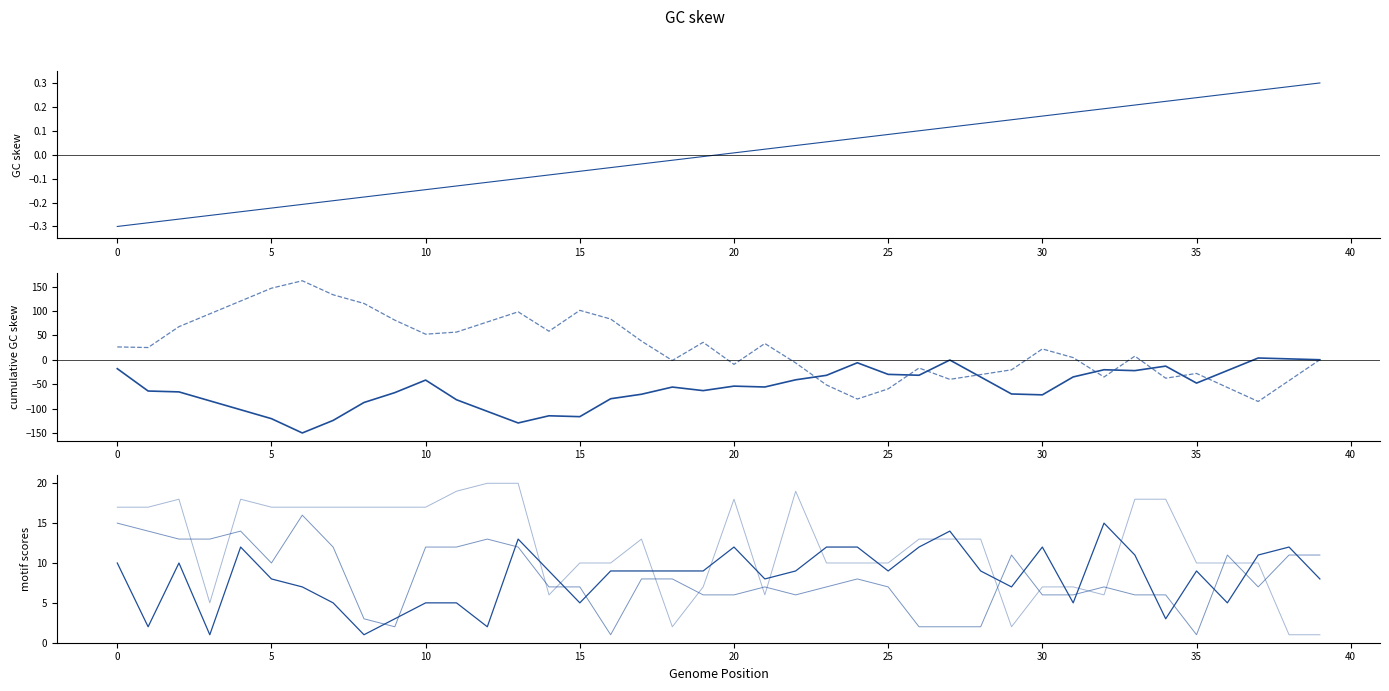

The value of C6 at 16 is 3.4. True or false?

False